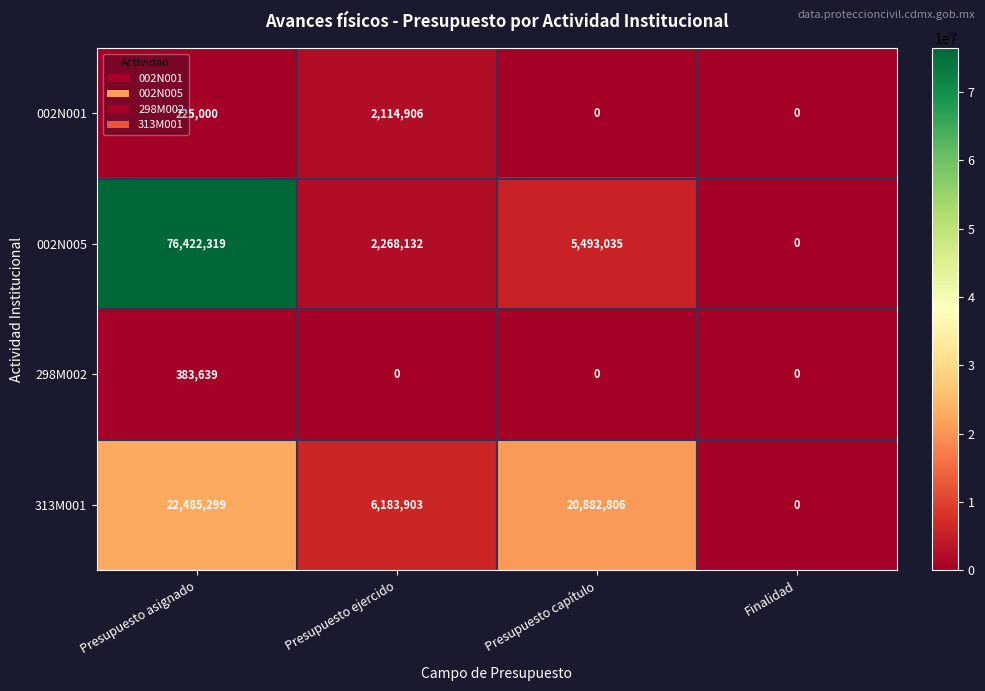

Reading right to left, what are all the values shown in this chart?

002N001: Finalidad=0	Presupuesto capítulo=0	Presupuesto ejercido=2114906	Presupuesto asignado=225000
002N005: Finalidad=0	Presupuesto capítulo=5493035	Presupuesto ejercido=2268132	Presupuesto asignado=76422319
298M002: Finalidad=0	Presupuesto capítulo=0	Presupuesto ejercido=0	Presupuesto asignado=383639
313M001: Finalidad=0	Presupuesto capítulo=20882806	Presupuesto ejercido=6183903	Presupuesto asignado=22485299